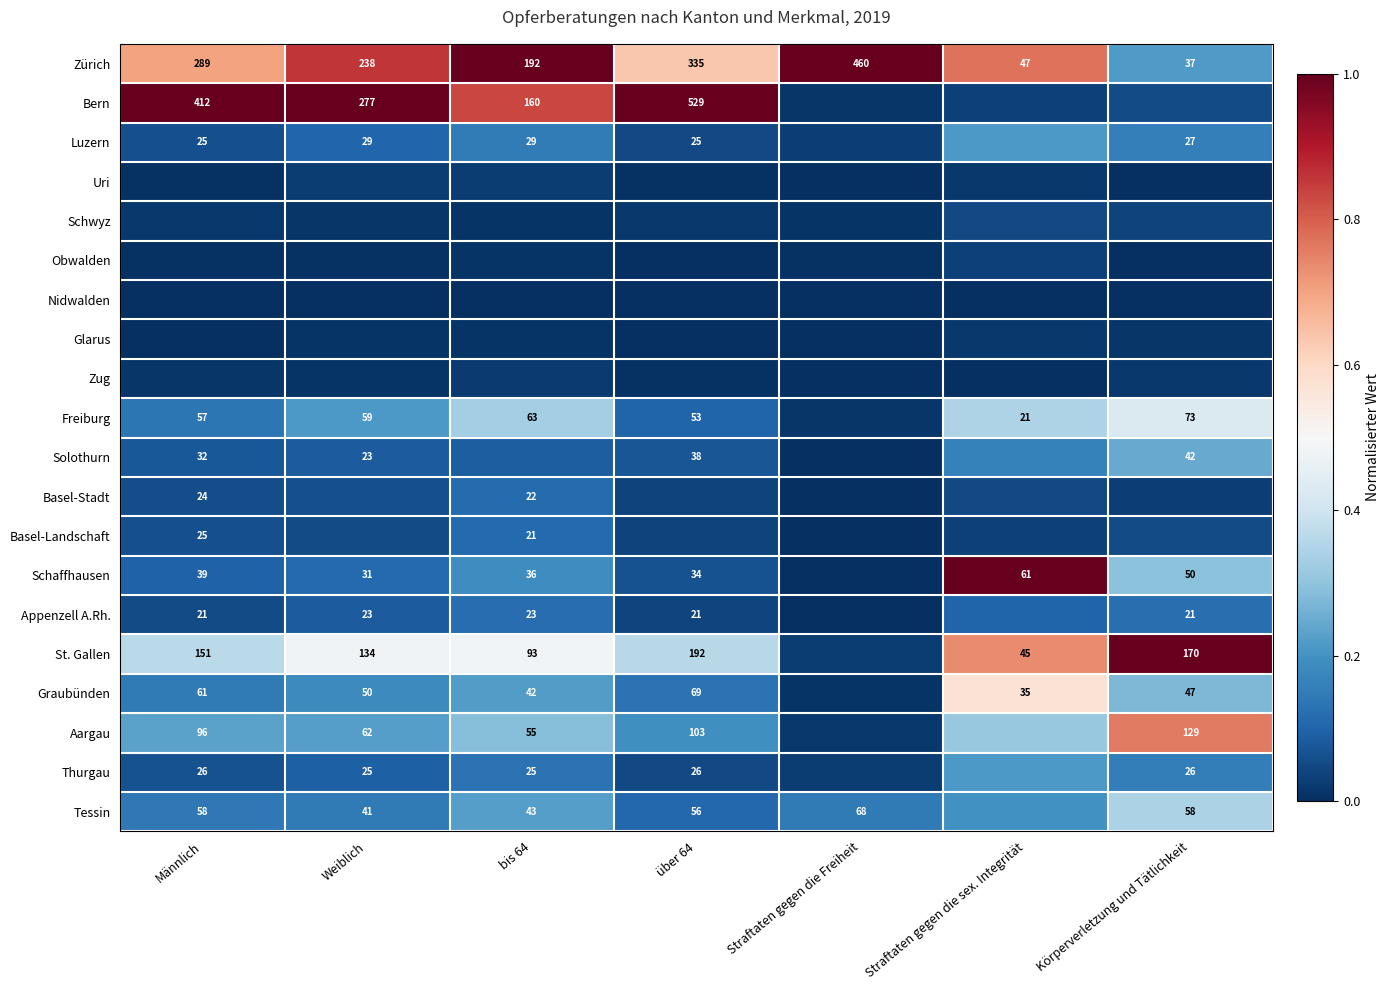

Where does the Zürich series first go above 238?

Männlich